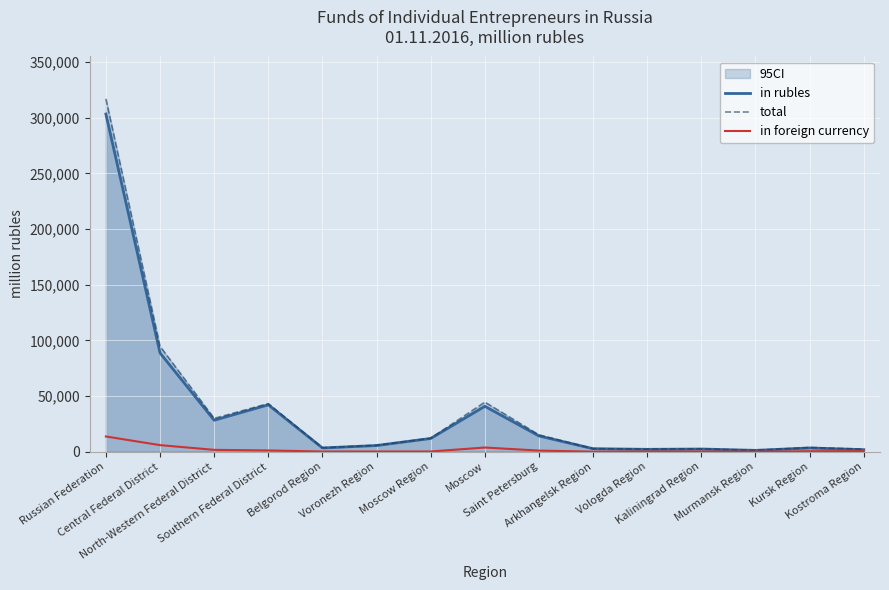

Is the value of total at Kaliningrad Region greater than the value of in foreign currency at Saint Petersburg?

Yes